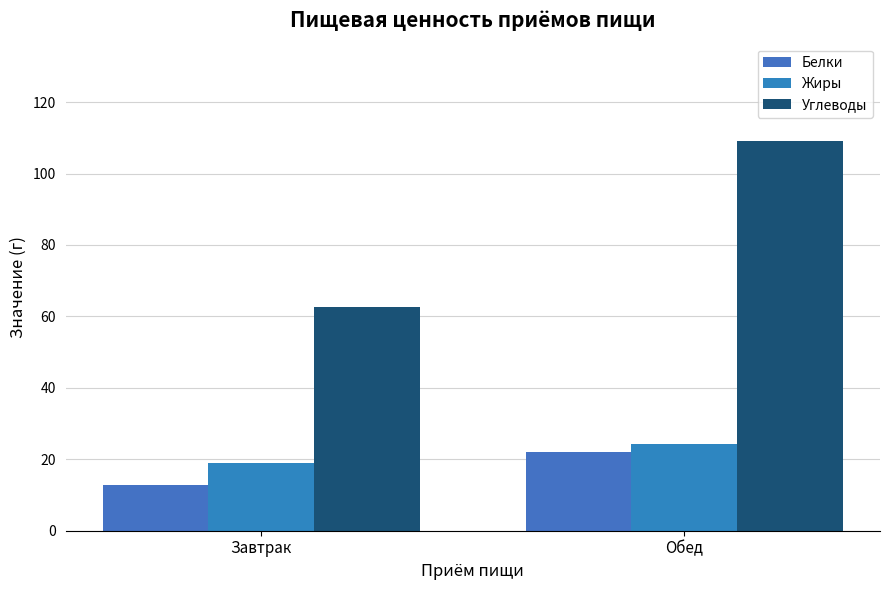

What is the smallest value displayed?

12.9